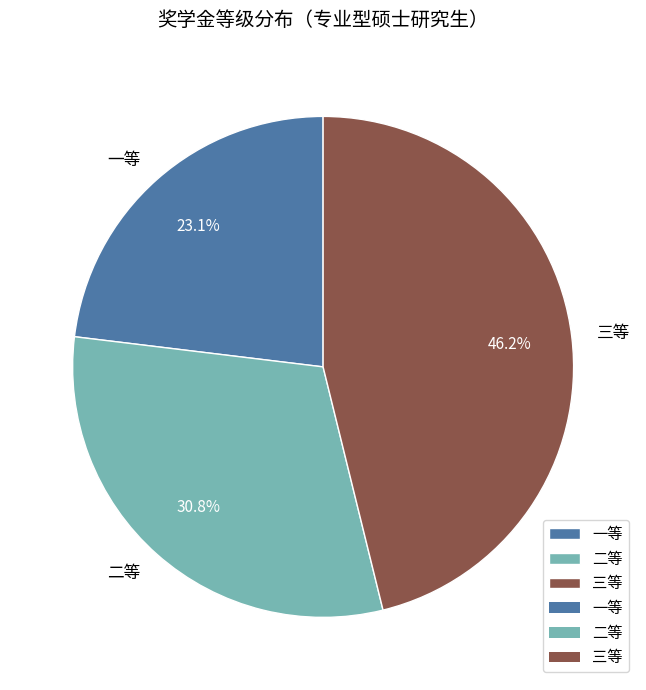

How much of the chart is everything except 二等?

69.2%